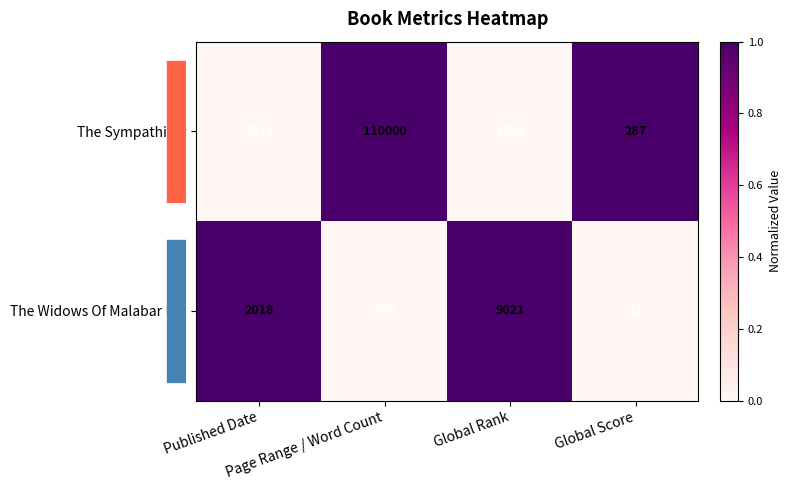

List the series in order of their peak value, lowest first.

The Widows Of Malabar Hill, The Sympathizer